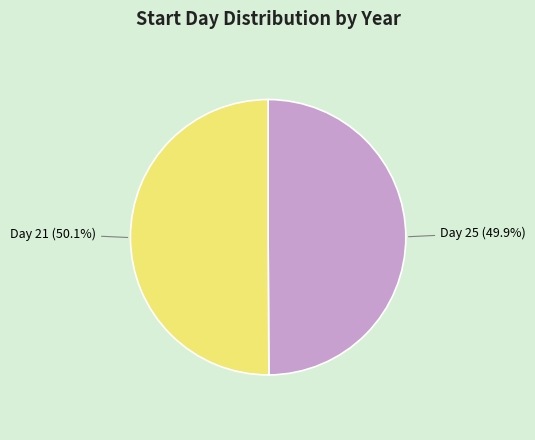

To the nearest percent, what is the average slice percentage?

50%